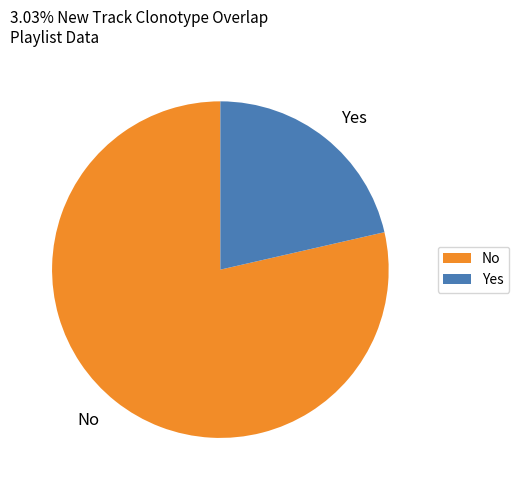

True or false: No accounts for 73% of the total.

False